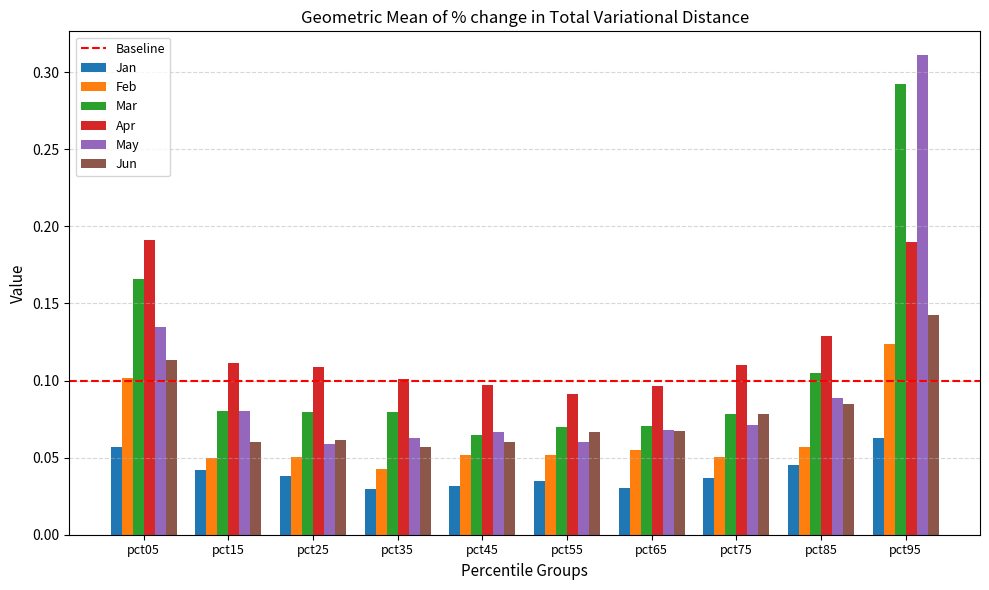

The value of Apr at pct05 is 0.3. True or false?

False